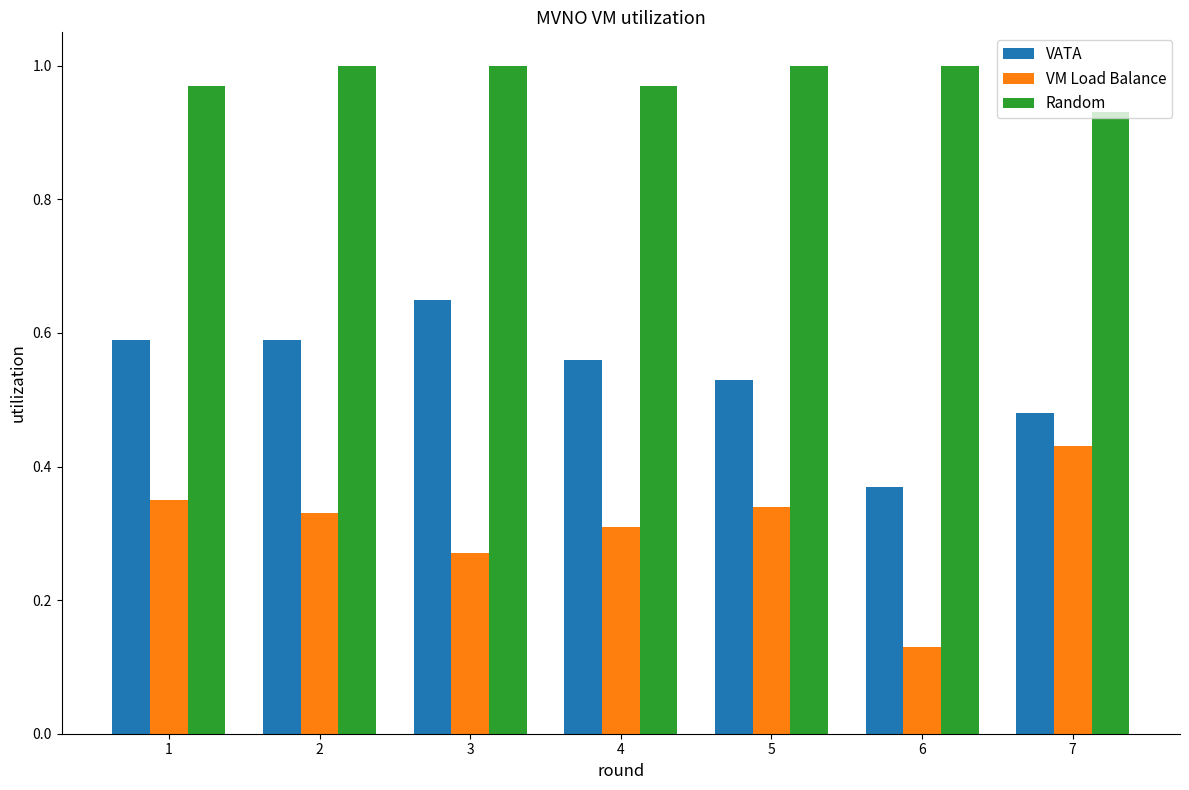

Which series has the largest total across all categories?

Random